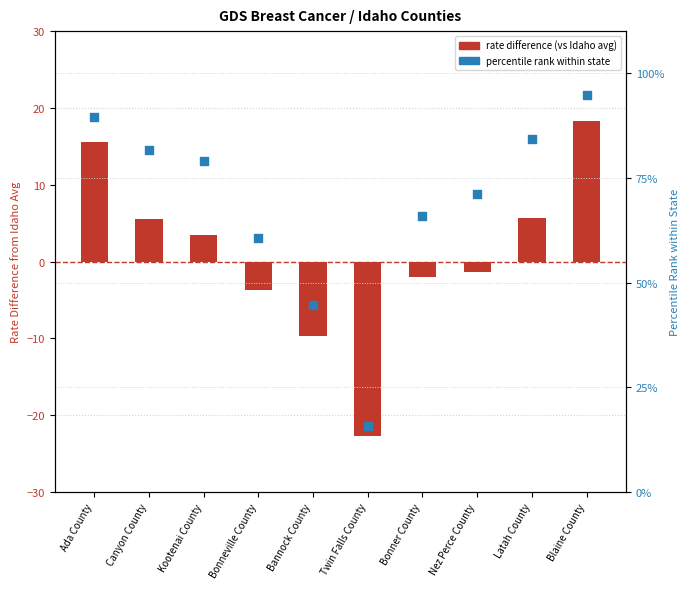

At which category is the sum across all series the highest?

Blaine County